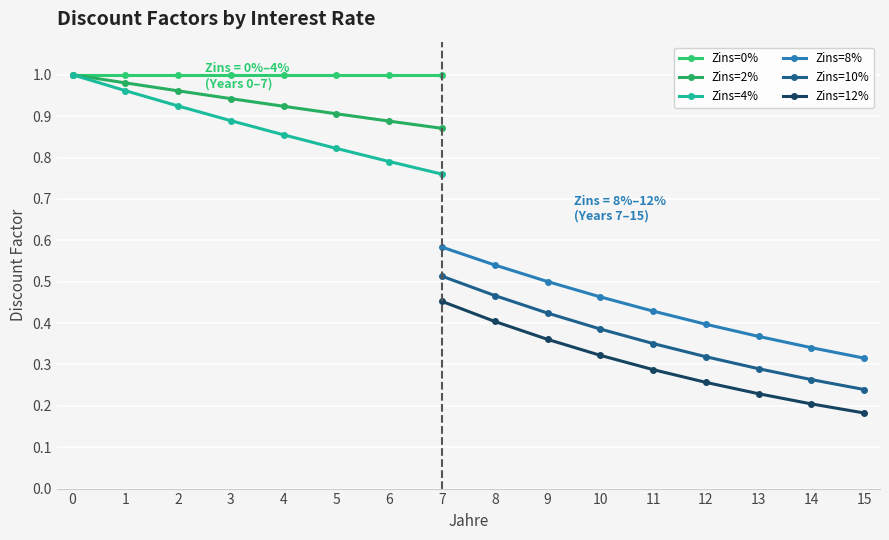

Count the number of categories in the chart.

16